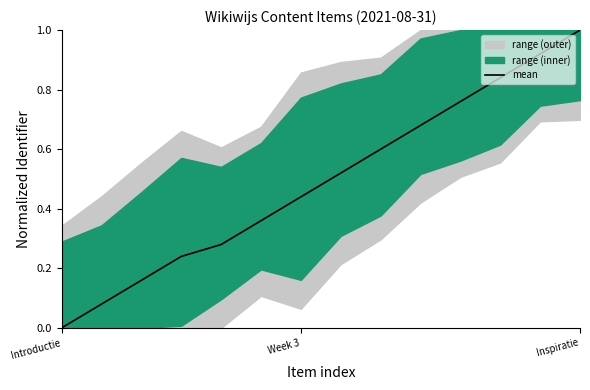

Does the chart display data point markers on the line(s)?

No